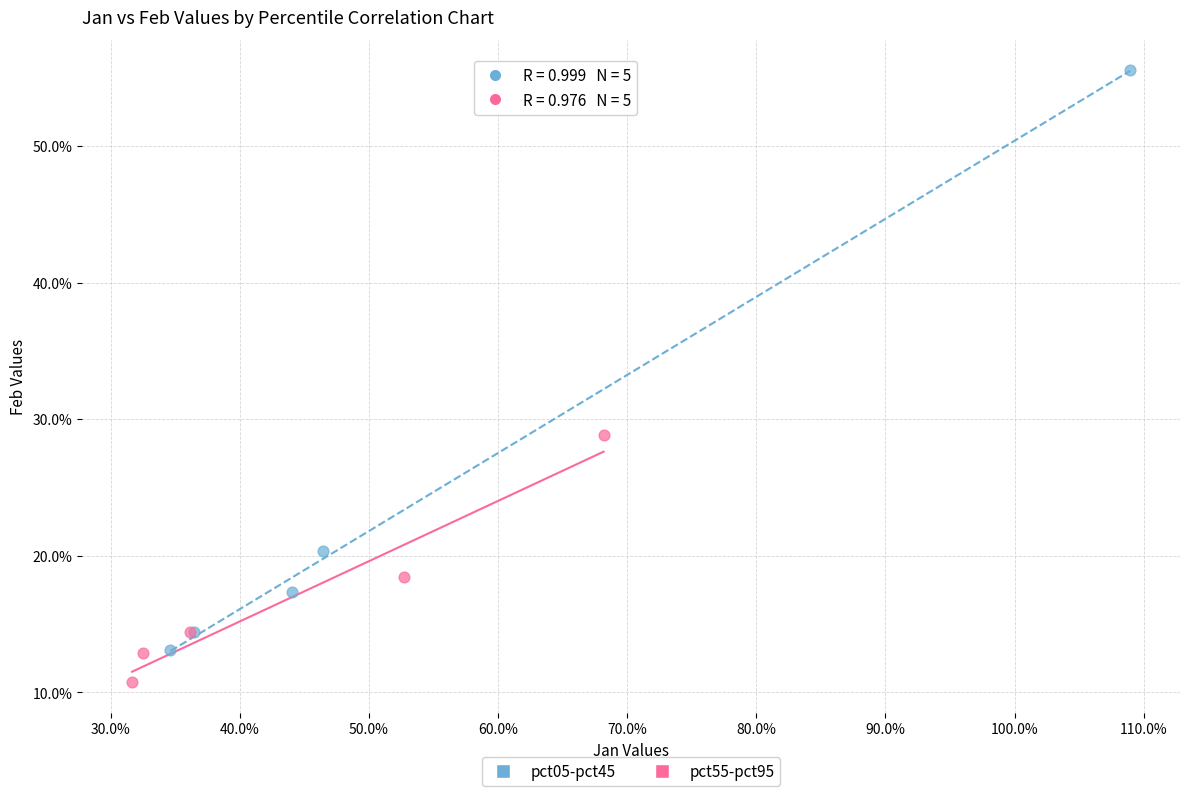

Which series has the widest spread of Y values?

pct05-pct45